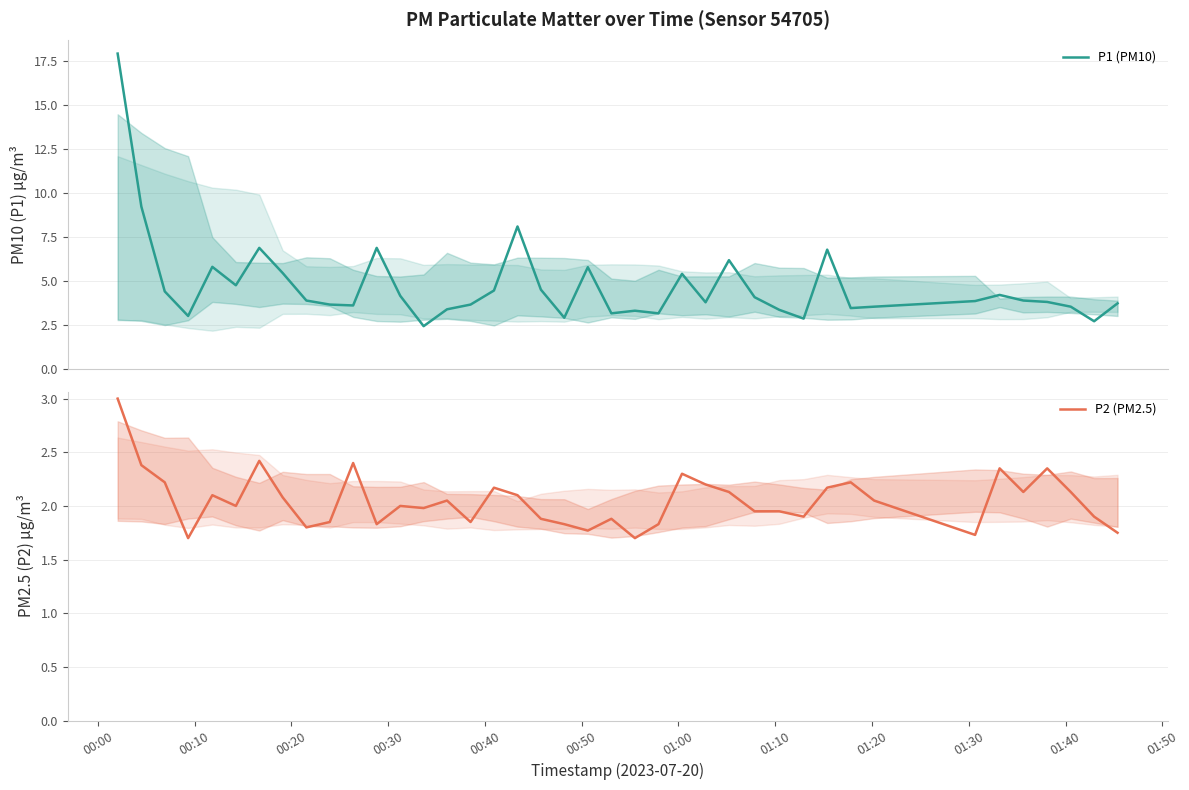

True or false: P1 (PM10) and P2 (PM2.5) cross at least once.

False